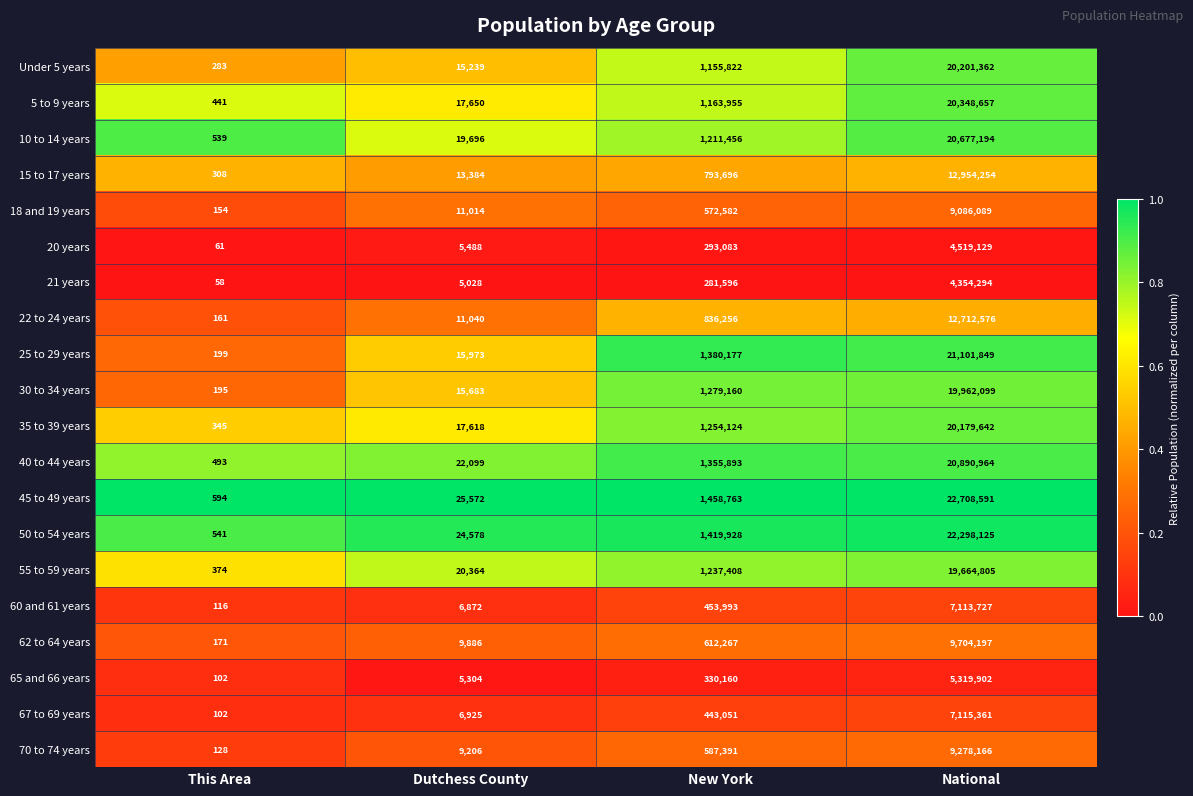

What is the difference between the highest and lowest values at Dutchess County?

20544